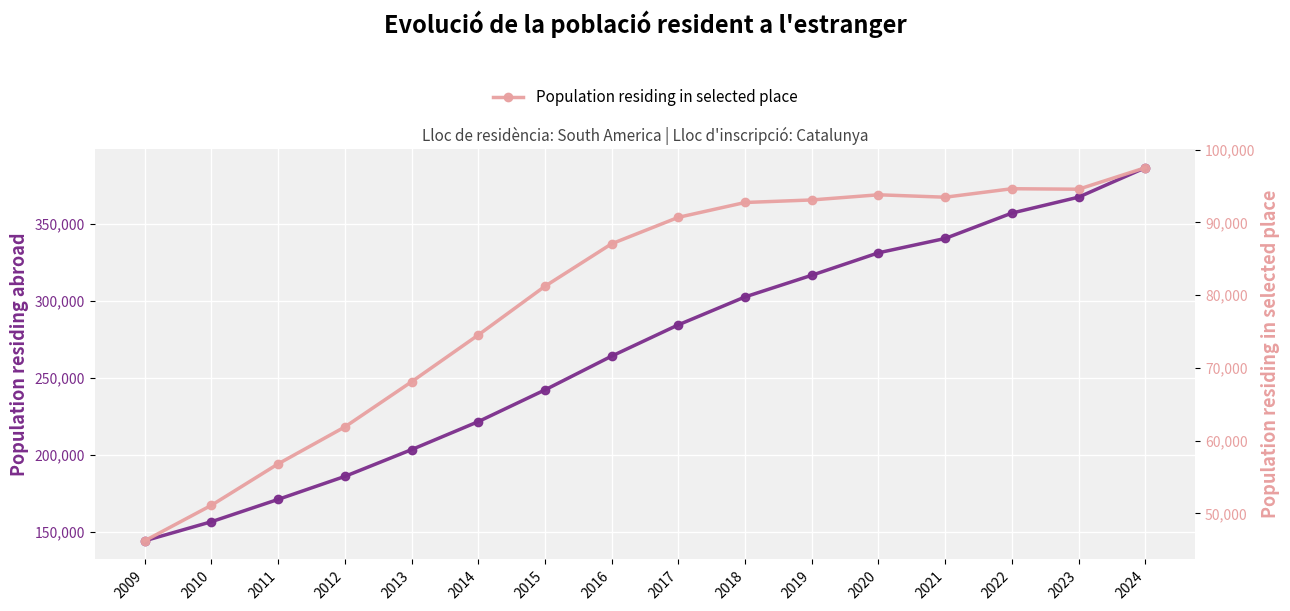

What is the difference between the maximum and second lowest values in the Population residing in selected place series?

46391